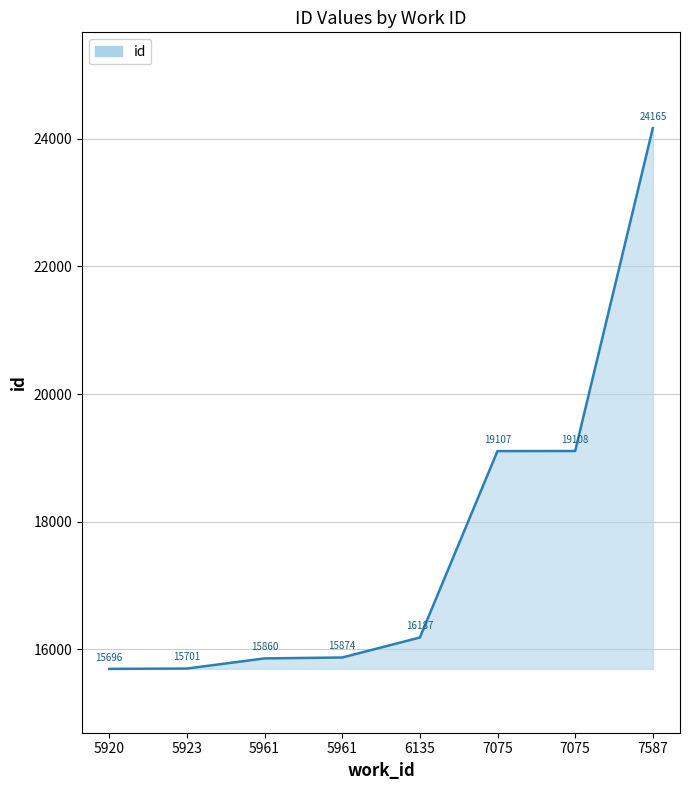

How many lines are shown in the chart?

1